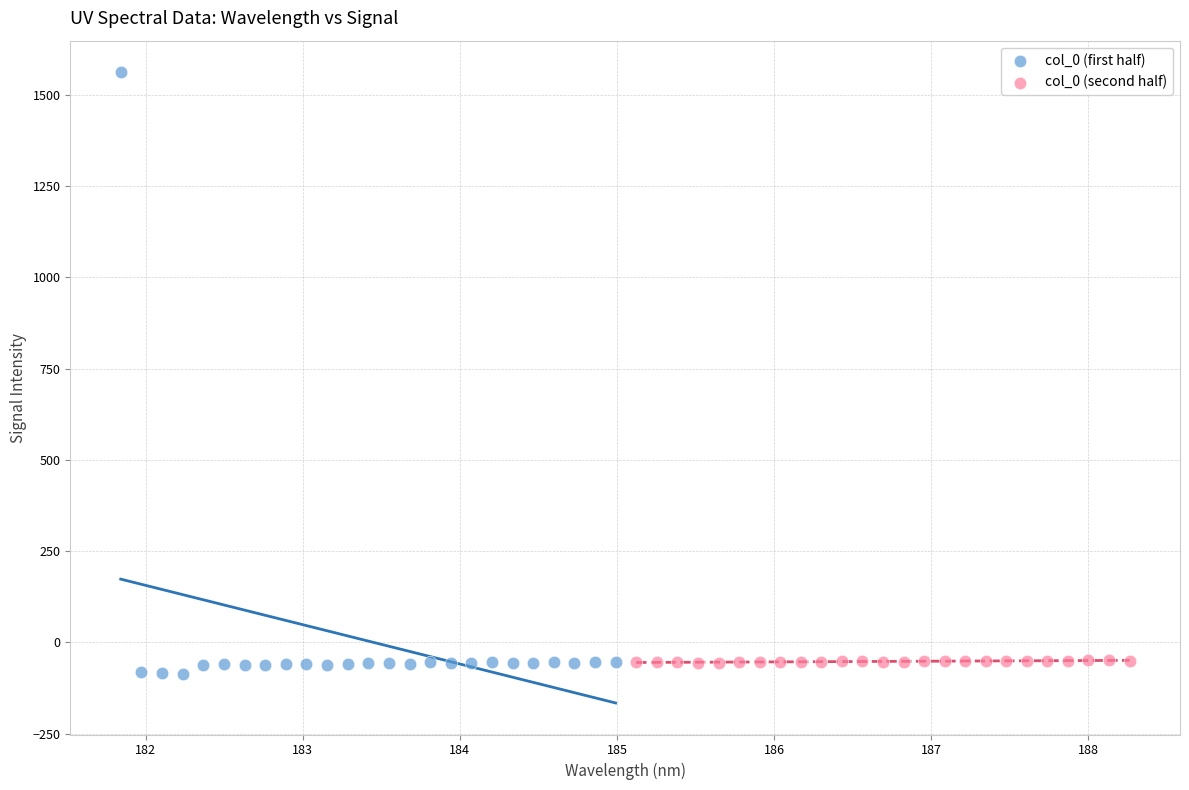

Which series contains the highest Y value?

col_0 (first half)